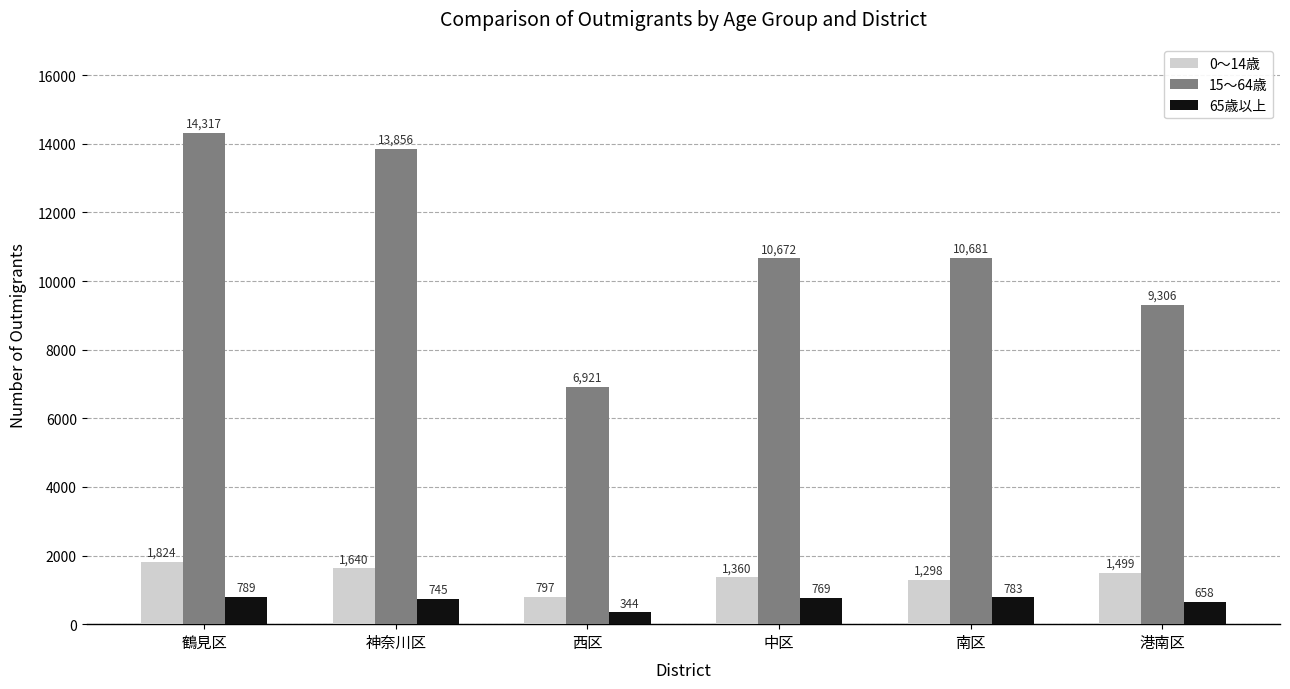

Where is 0～14歳 nearest to the value 1310?

南区